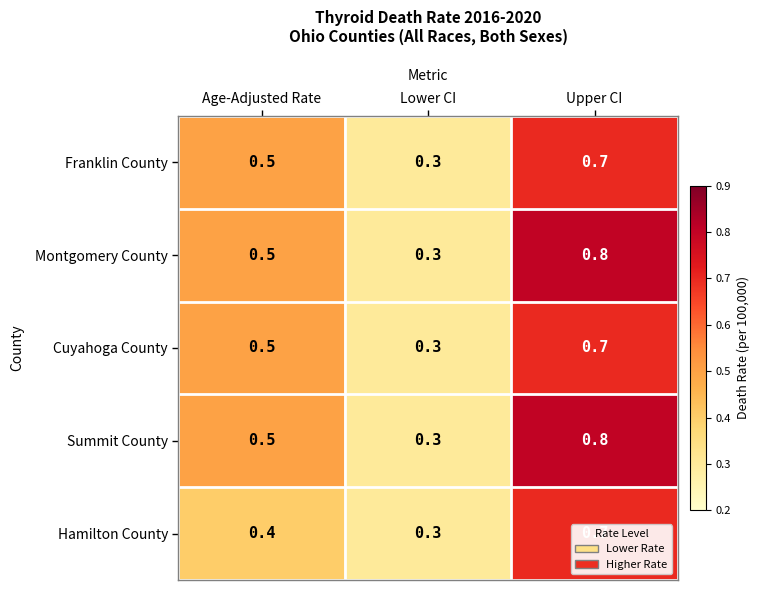

How many categories are shown in the chart?

3